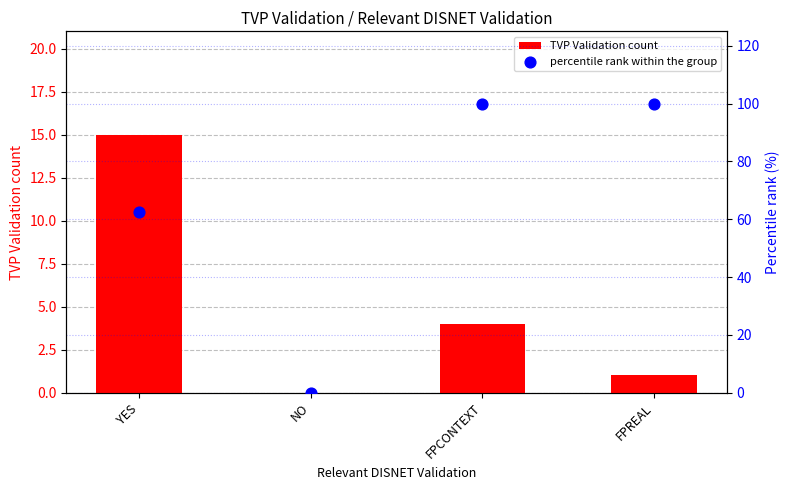

Which series has the largest total across all categories?

percentile rank within the group